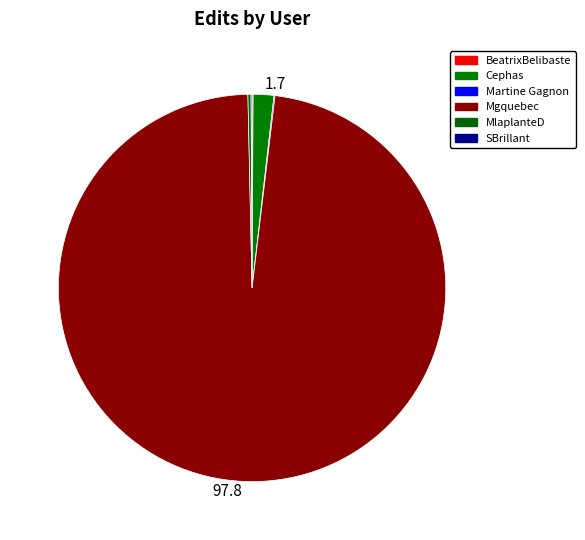

Rank the categories by value from highest to lowest.

Mgquebec, Cephas, MlaplanteD, BeatrixBelibaste, Martine Gagnon, SBrillant